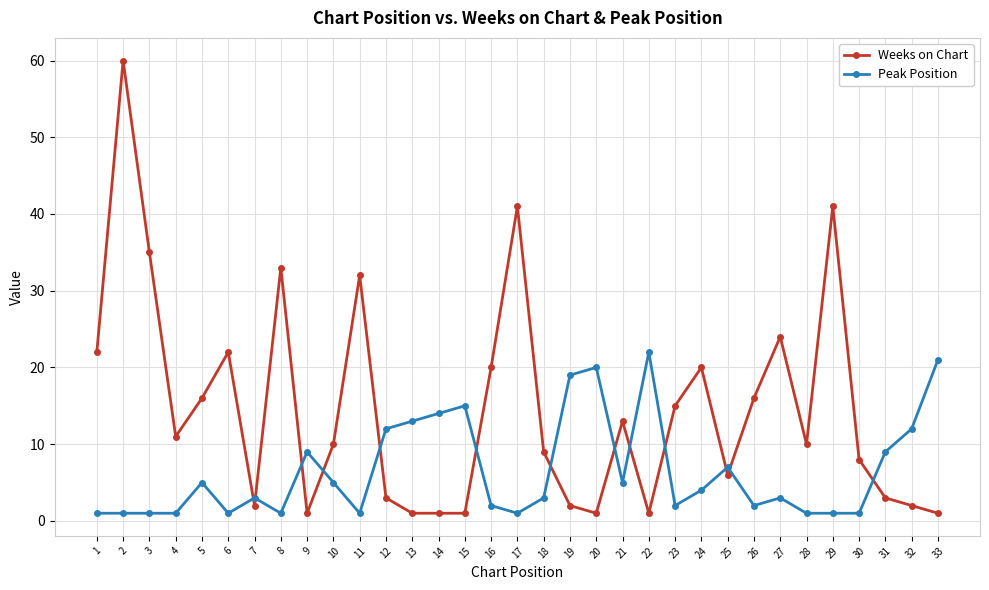

Where do Peak Position and Weeks on Chart first cross each other?

6 and 7